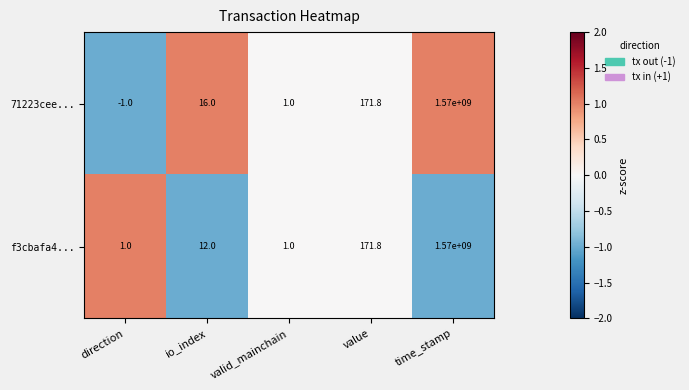

Rank the series at direction from highest to lowest value.

f3cbafa4..., 71223cee...